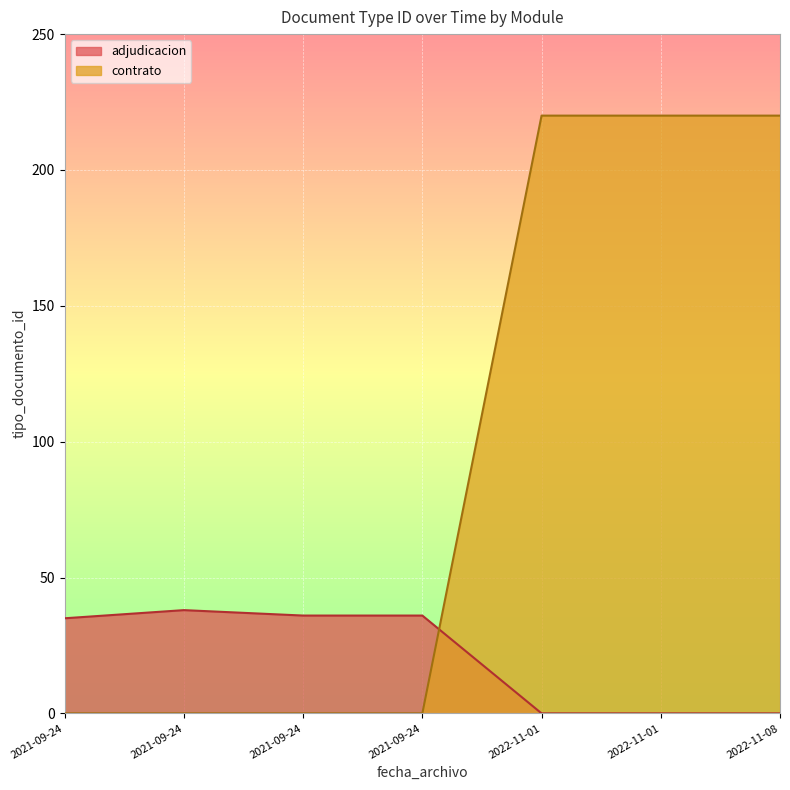

True or false: contrato and adjudicacion intersect in this chart.

True